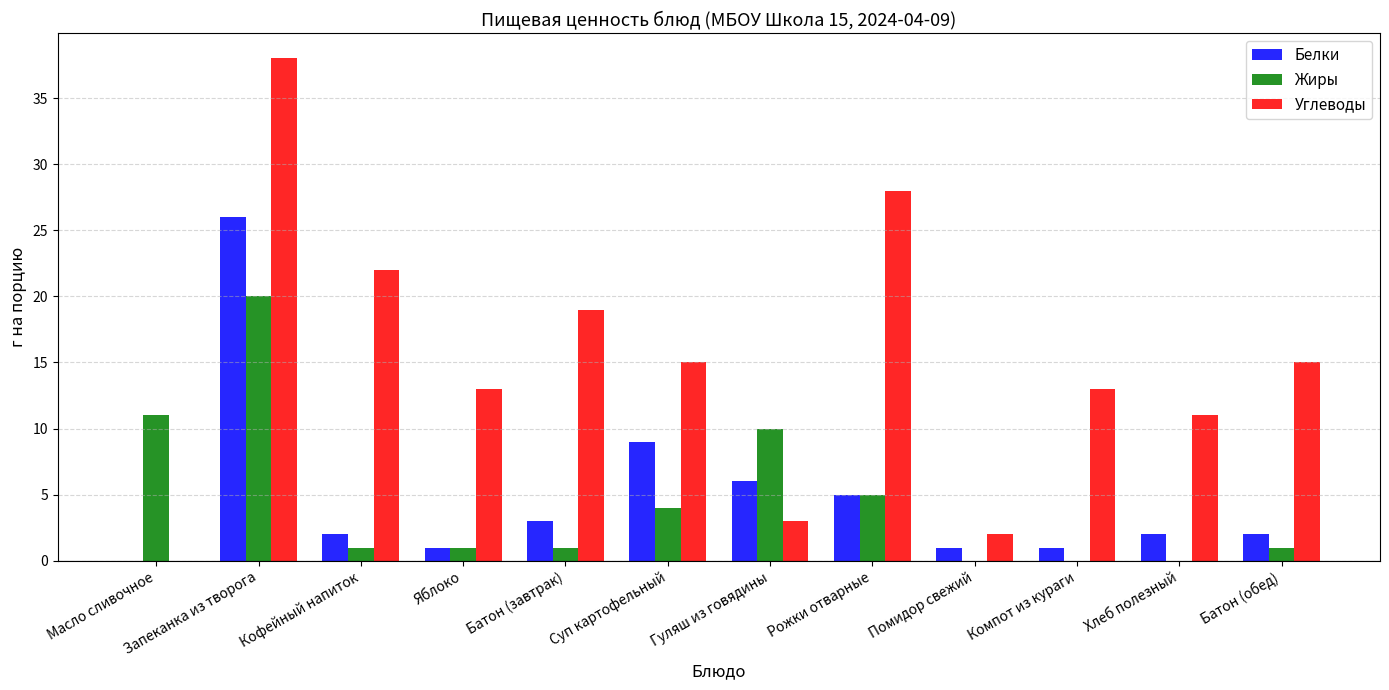

Is it true that Жиры equals 10 at Хлеб полезный?

False